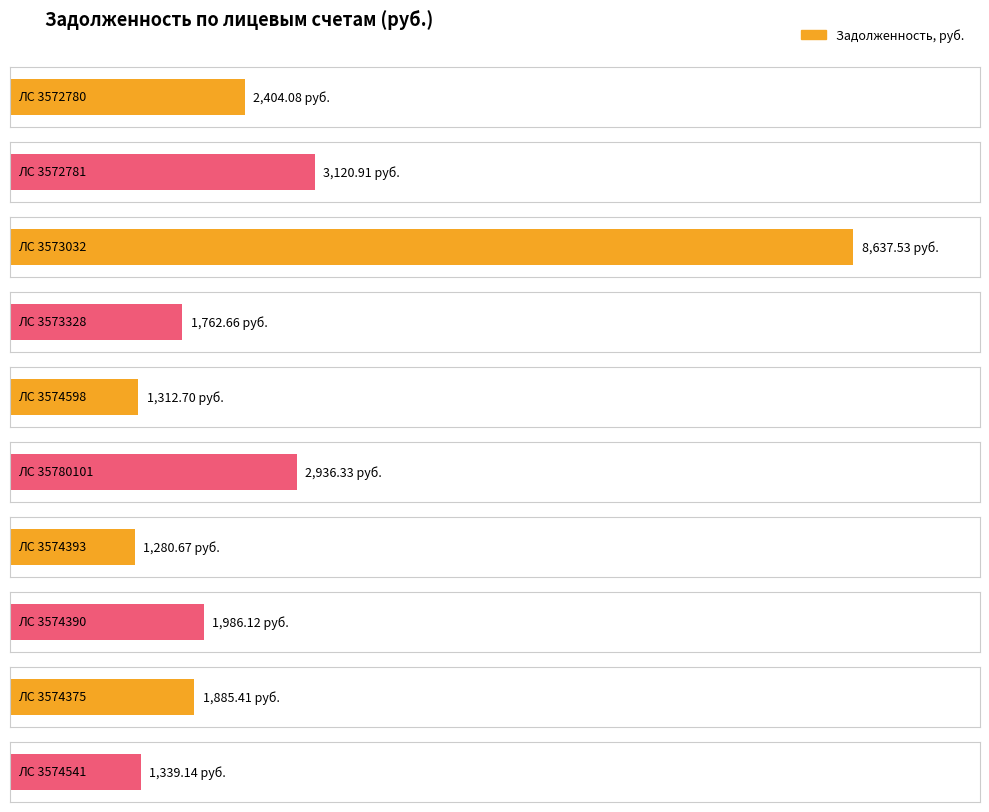

Which has a higher value, 3573032 or 3574375?

3573032